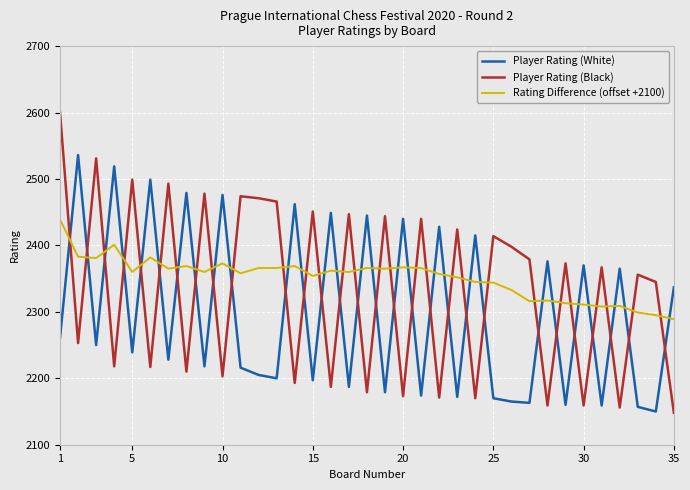

Which series has the widest spread of values?

Player Rating (Black)